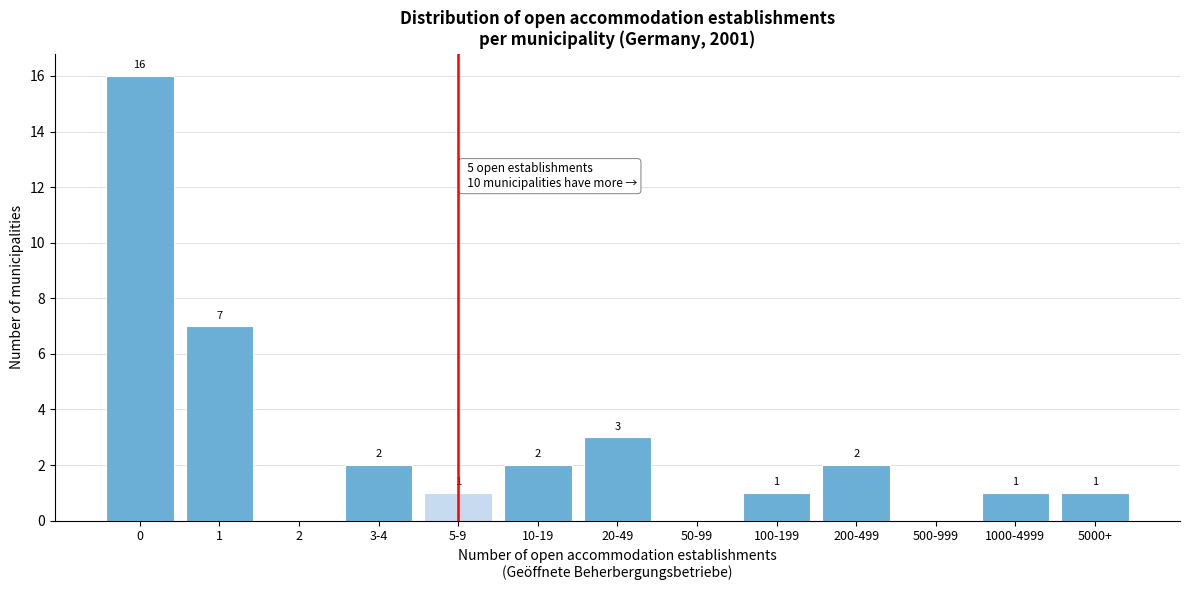

Reading left to right, transcribe all the data shown in this chart.

0=16	1=7	2=0	3-4=2	5-9=1	10-19=2	20-49=3	50-99=0	100-199=1	200-499=2	500-999=0	1000-4999=1	5000+=1